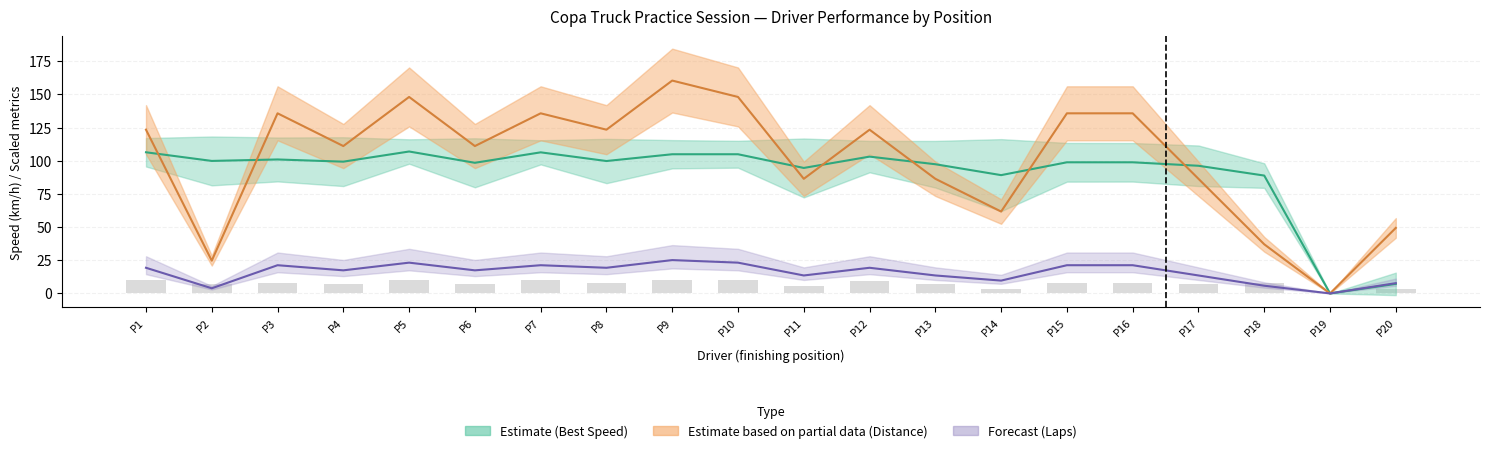

Which has a higher value, P9 or P2?

P9